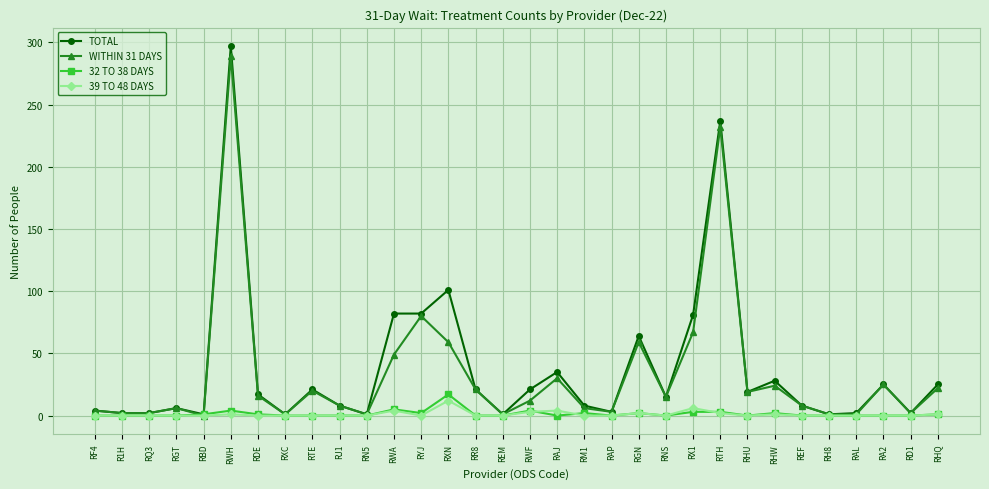

What are all the series names shown in the legend?

TOTAL, WITHIN 31 DAYS, 32 TO 38 DAYS, 39 TO 48 DAYS